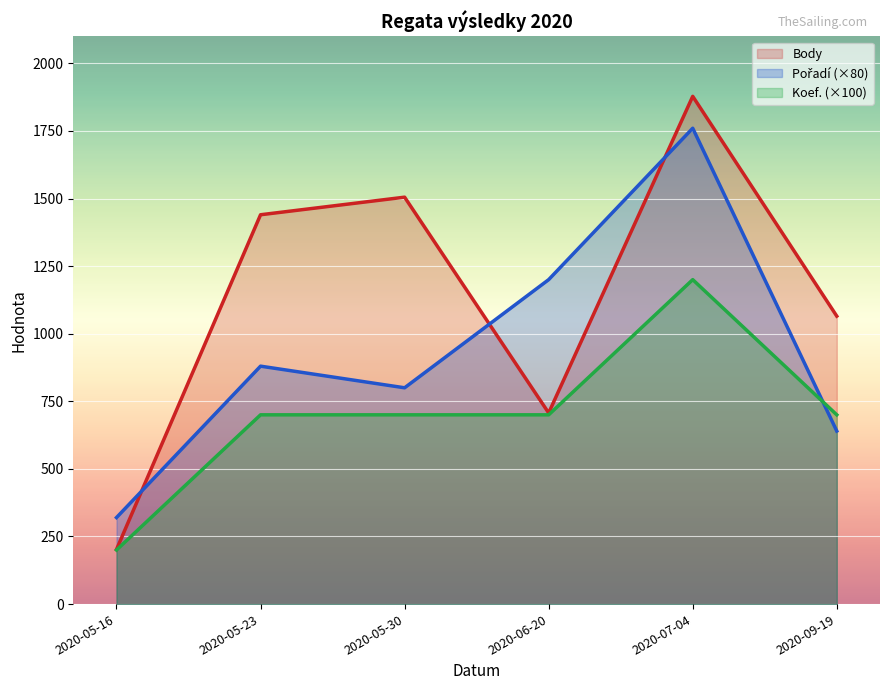

How many lines are shown in the chart?

3